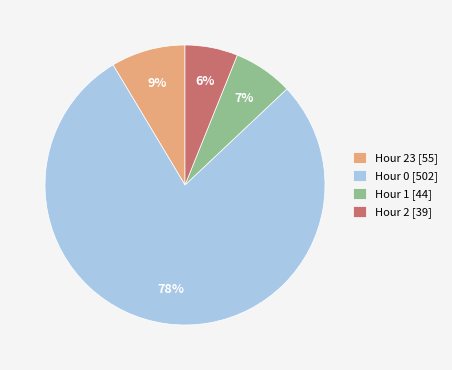

What is the largest slice in the pie chart?

Hour 0 [502]